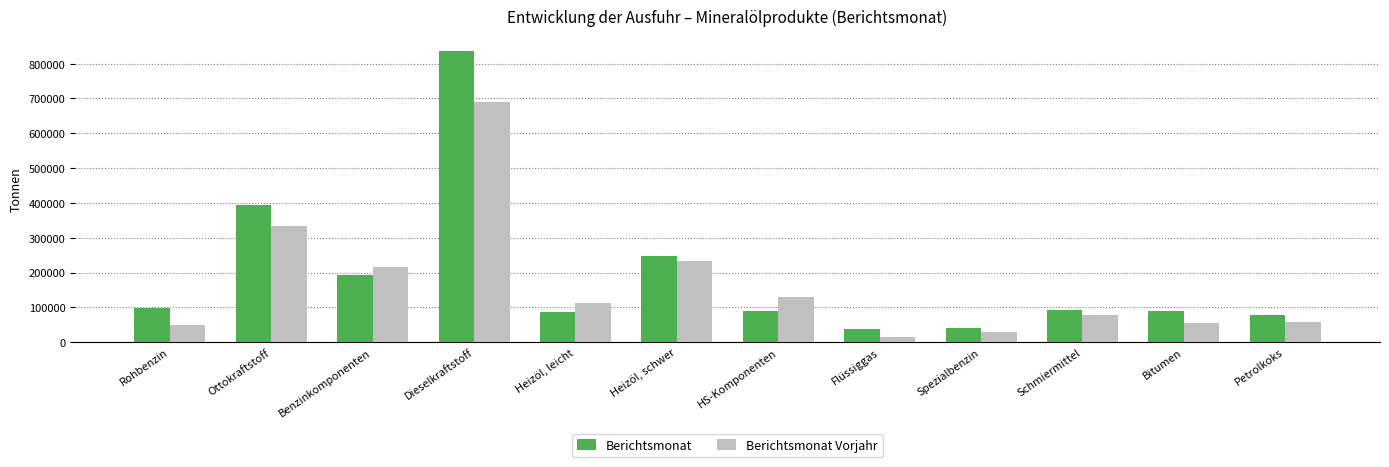

True or false: Berichtsmonat Vorjahr has a value of 215113 at Benzinkomponenten.

True